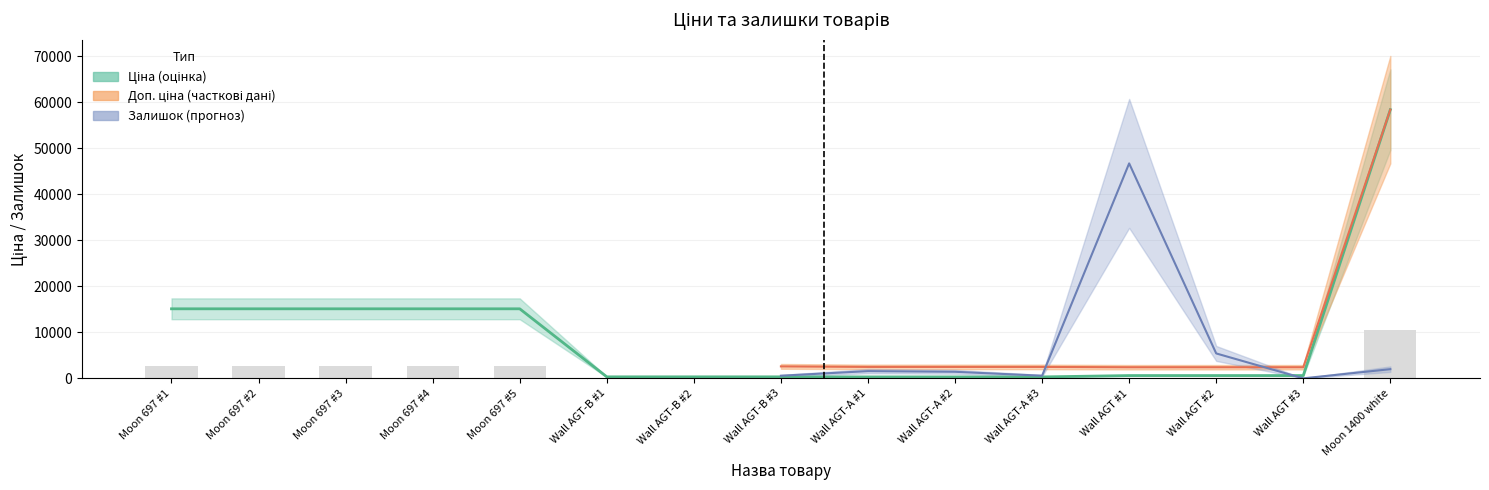

What is the approximate value of Ціна at Wall AGT #3?

603.7